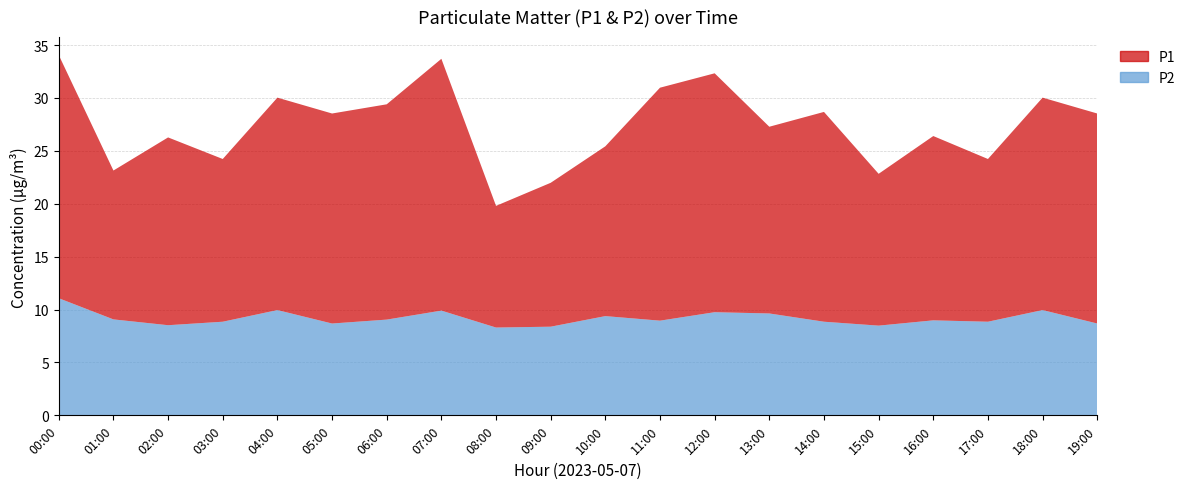

Reading right to left, transcribe all the data shown in this chart.

P1: 19.9	20.1	15.4	17.4	14.3	19.8	17.6	22.6	22.0	16.1	13.6	11.5	23.8	20.4	19.9	20.1	15.4	17.8	14.1	23.0
P2: 8.7	9.9	8.8	9.0	8.5	8.8	9.6	9.8	8.9	9.4	8.4	8.3	9.9	9.1	8.7	9.9	8.8	8.5	9.1	11.1